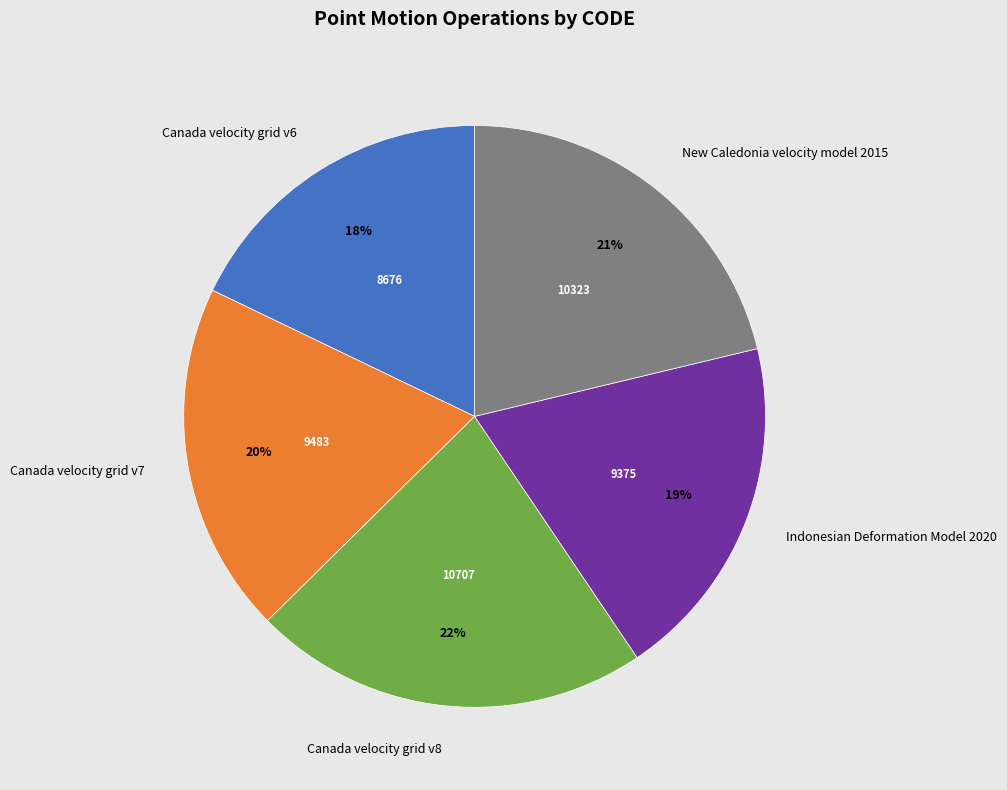

Is New Caledonia velocity model 2015 the majority of the pie?

No